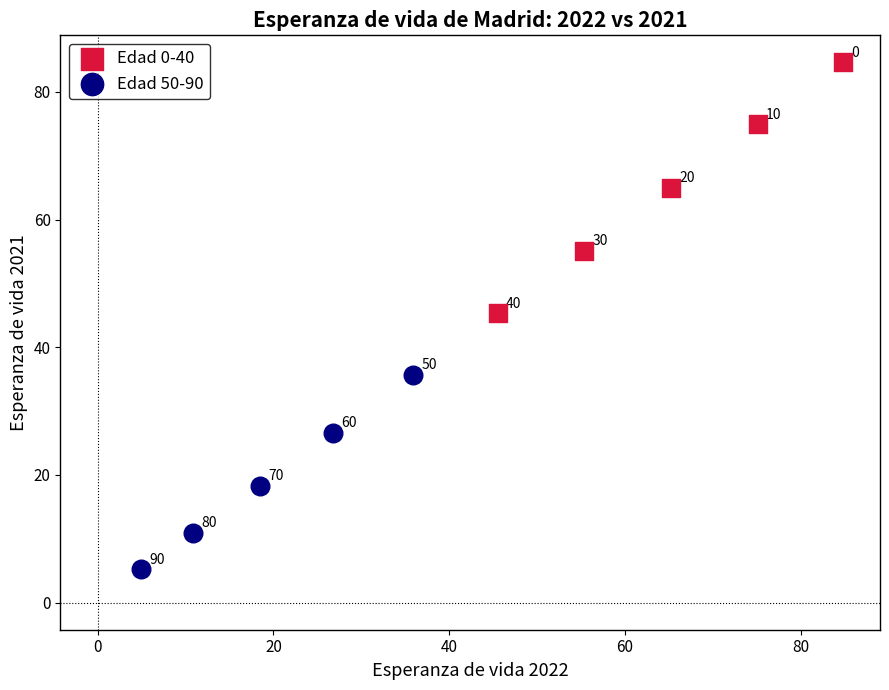

Which series has the largest Y range (max minus min)?

Edad 0-40